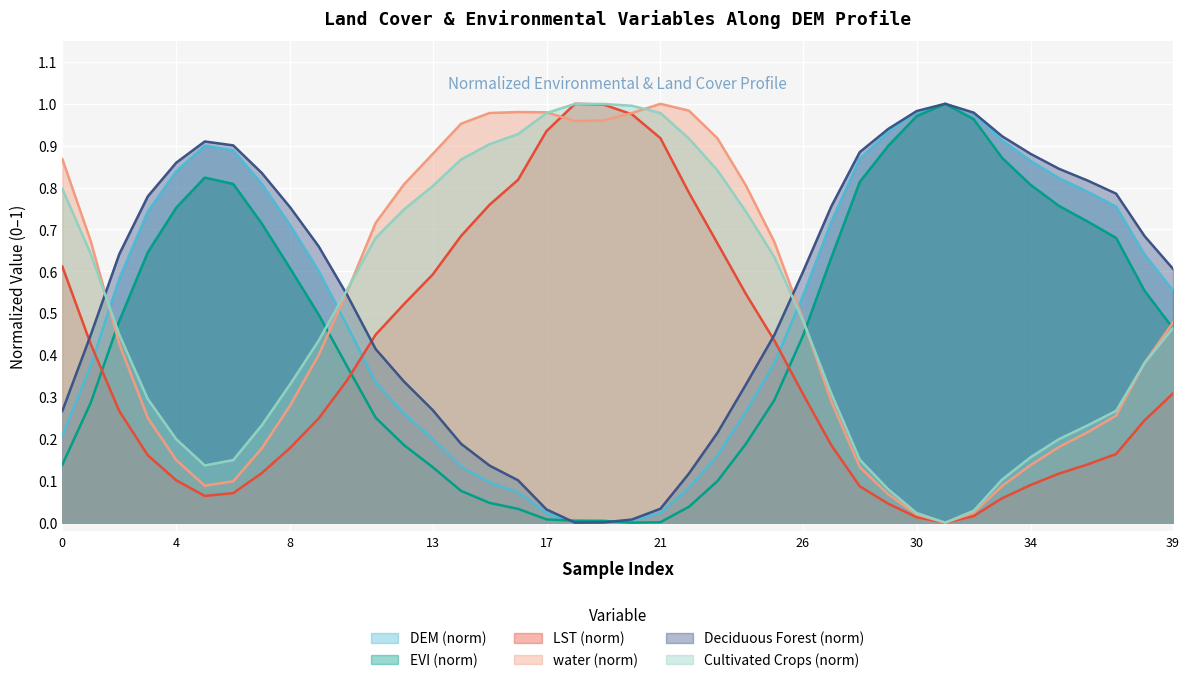

Is it true that water equals 0.2 at 34?

False